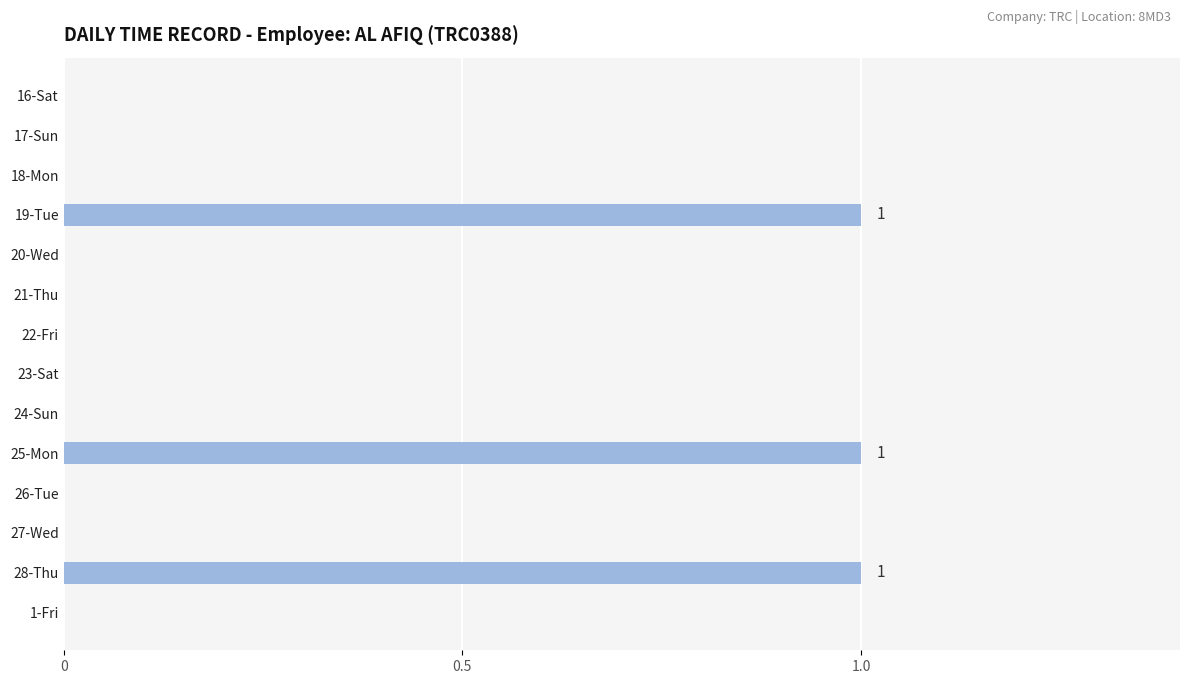

What is the greatest value displayed?

1